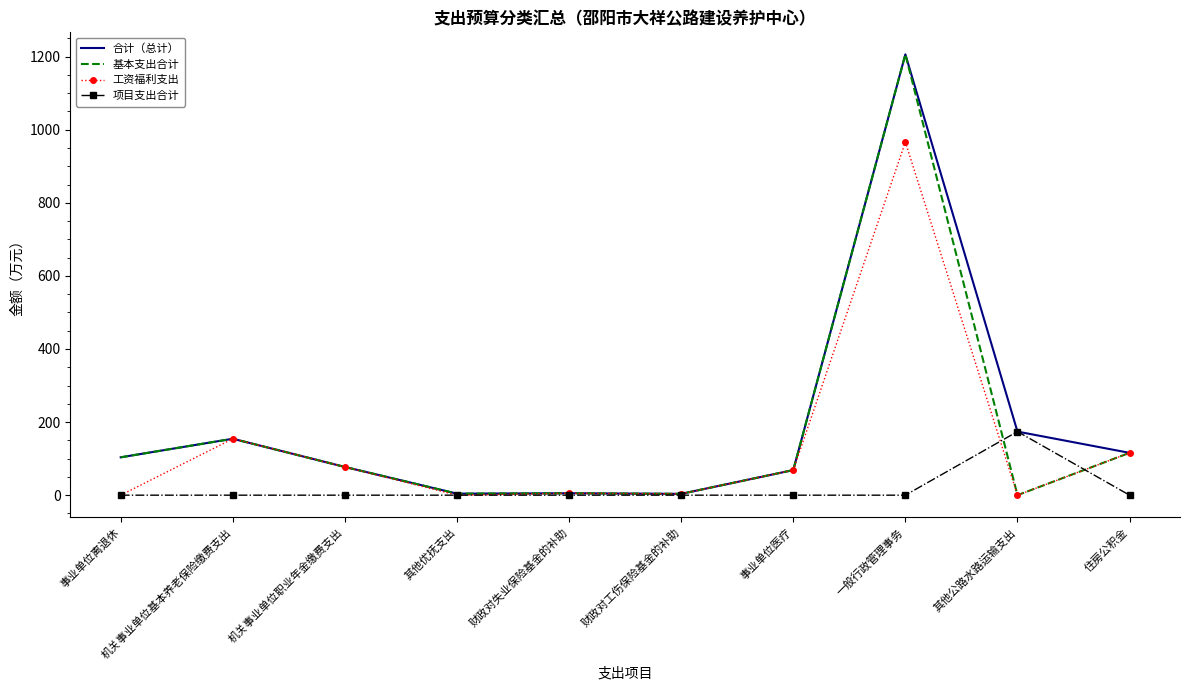

Which series changed the most between 事业单位医疗 and 其他公路水路运输支出?

项目支出合计